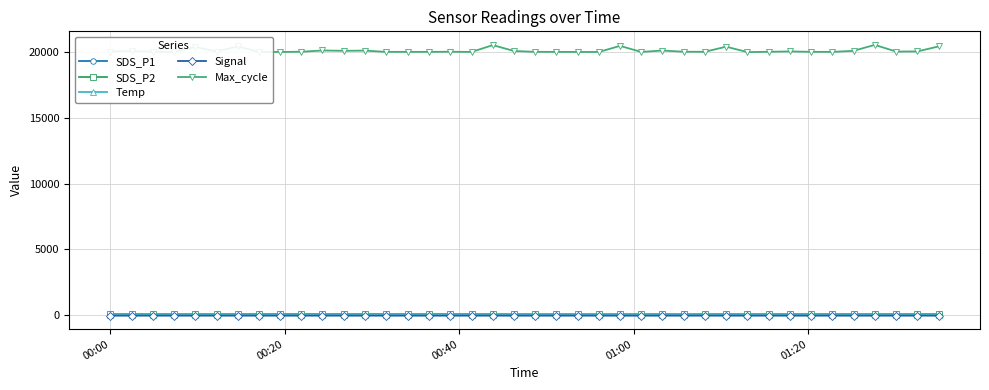

At how many categories does at least one series exceed 18829?

40